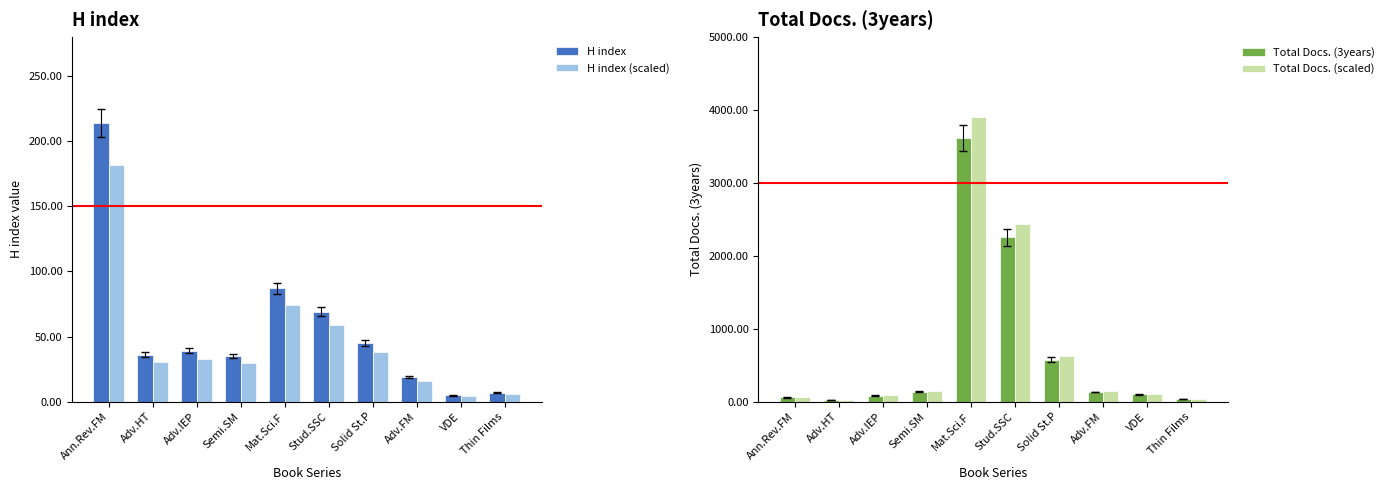

Which series changed the most between Mat.Sci.F and VDE?

Total Docs. (scaled)